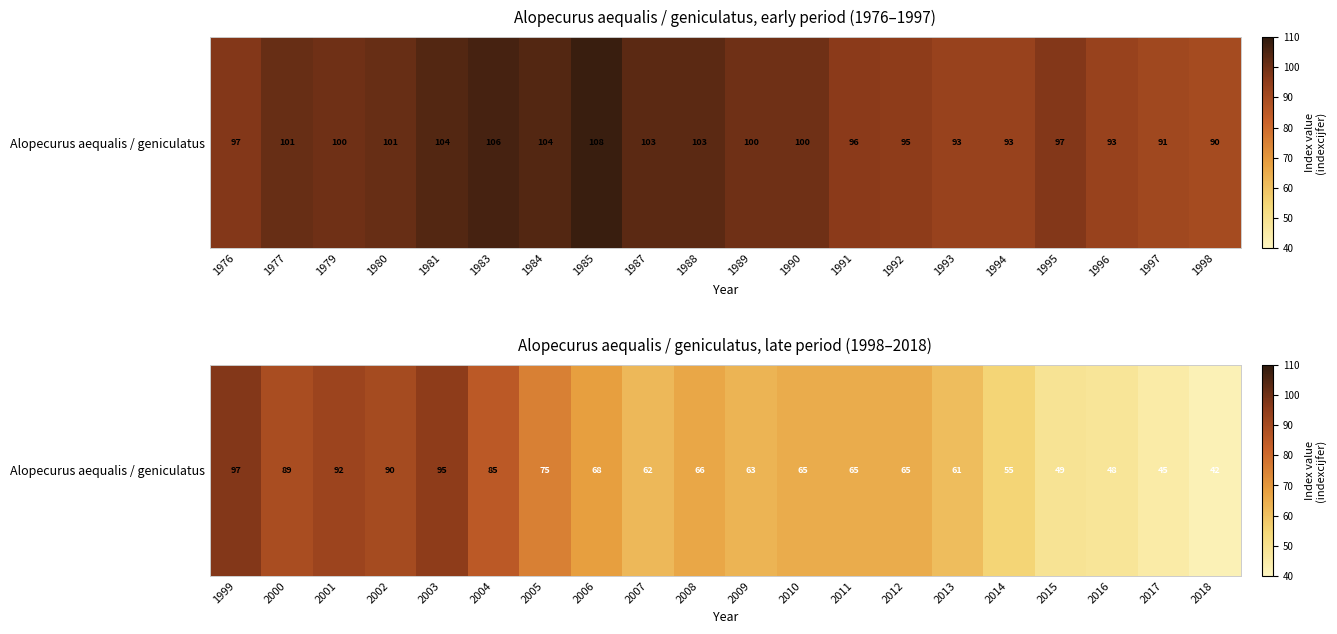

Is it true that the value at 2007 is 102?

False